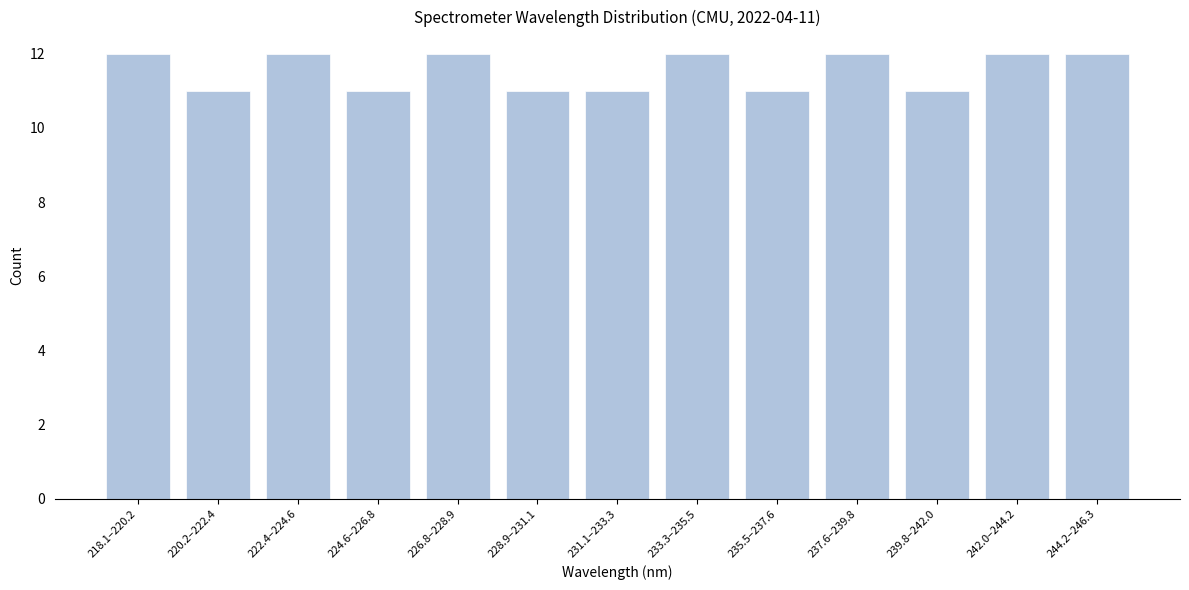

Reading left to right, transcribe all the data shown in this chart.

218.1–220.2=12	220.2–222.4=11	222.4–224.6=12	224.6–226.8=11	226.8–228.9=12	228.9–231.1=11	231.1–233.3=11	233.3–235.5=12	235.5–237.6=11	237.6–239.8=12	239.8–242.0=11	242.0–244.2=12	244.2–246.3=12